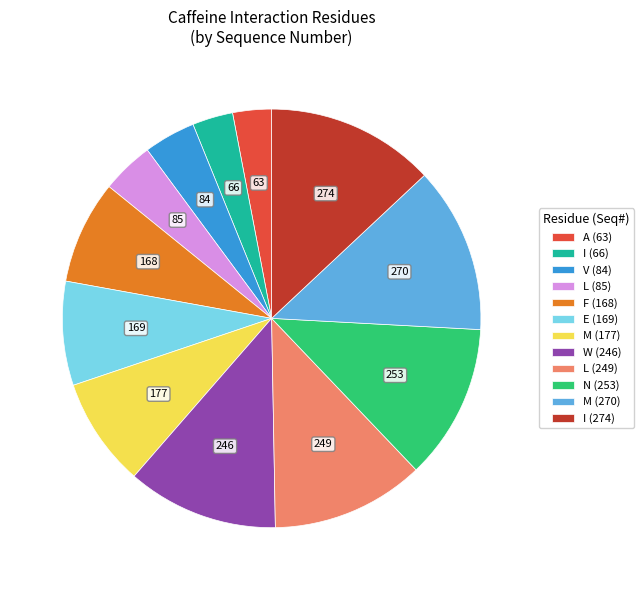

Does A (63) account for over 50% of the chart?

No